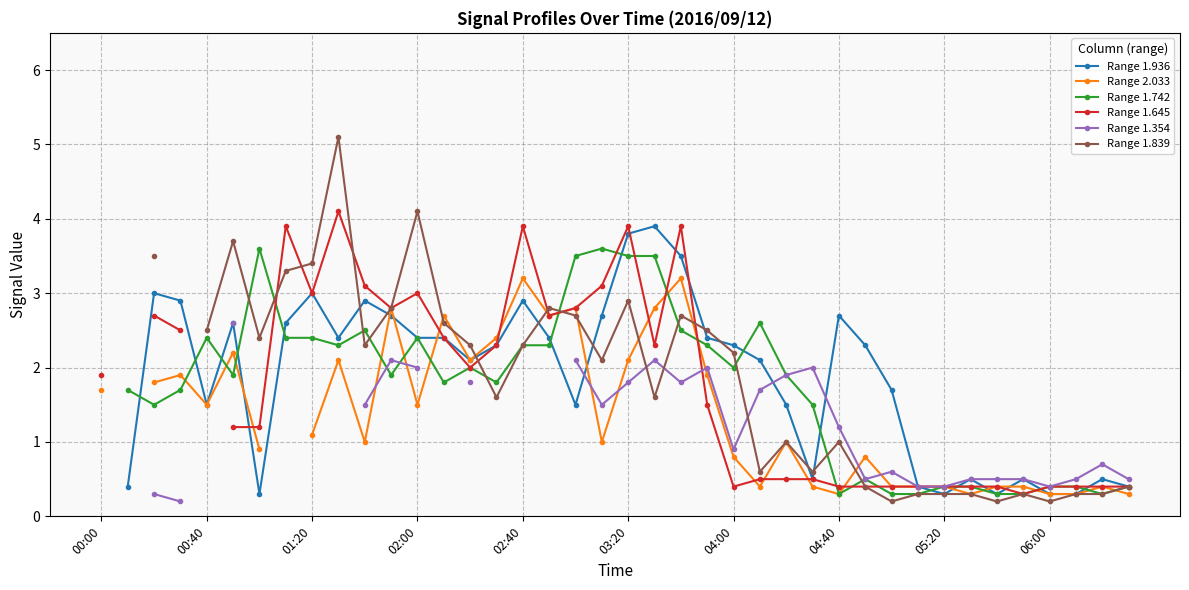

What are all the series names shown in the legend?

Range 1.936, Range 2.033, Range 1.742, Range 1.645, Range 1.354, Range 1.839